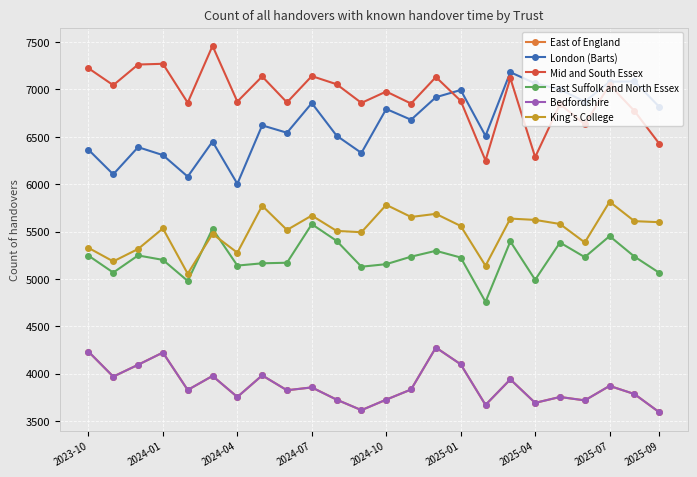

Does the chart have visible grid lines?

Yes